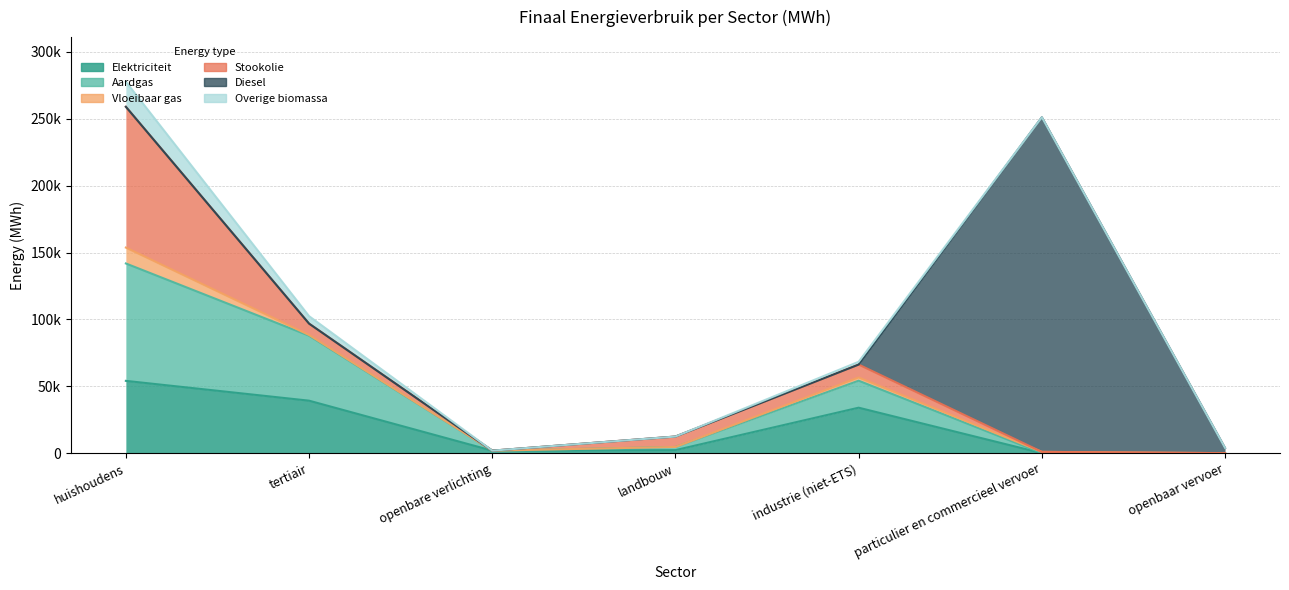

True or false: Elektriciteit has more than 2 points higher than both neighbors.

False